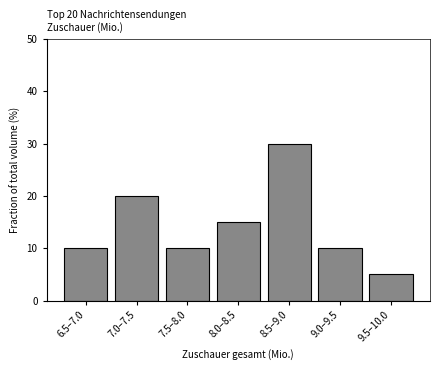

Reading right to left, list all the values displayed in this chart.

5	10	30	15	10	20	10